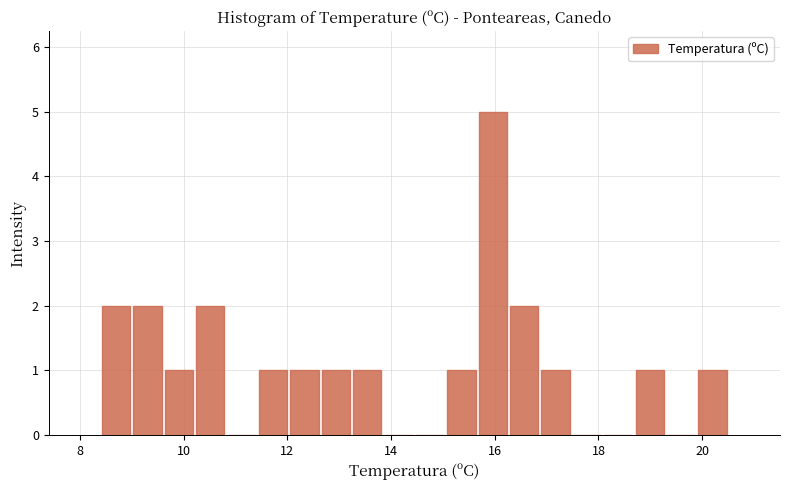

Read against the x-axis, roughly where is the centre of the tallest bar?

16.0